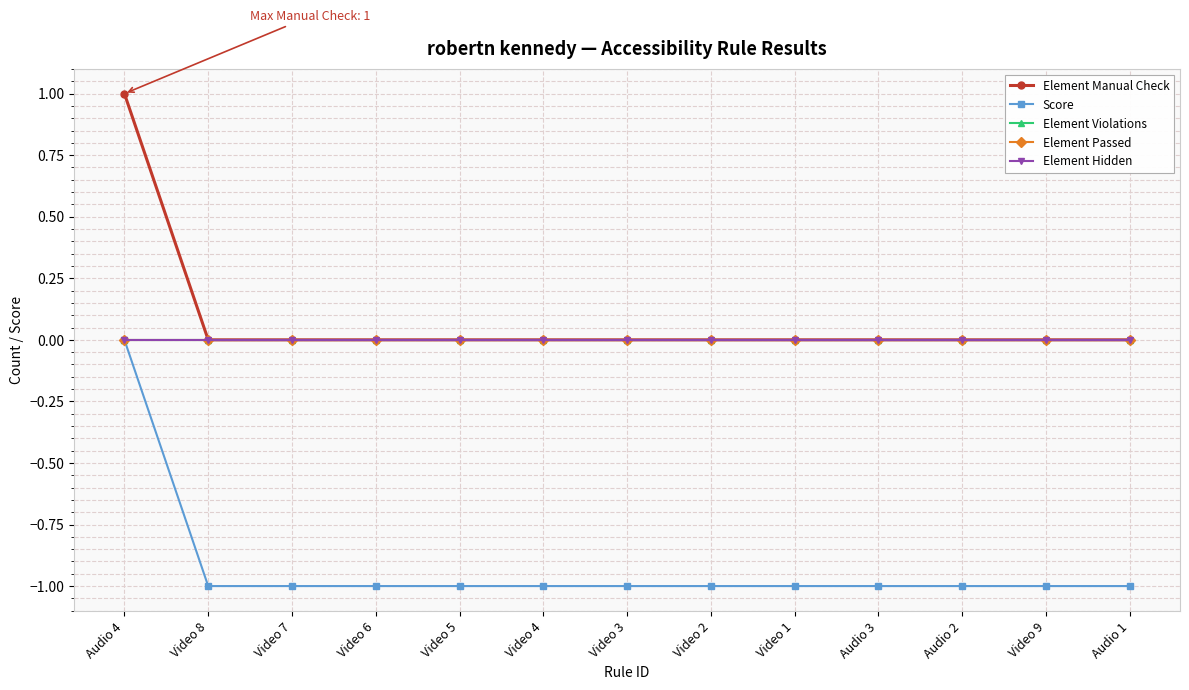

Does the chart have visible grid lines?

Yes